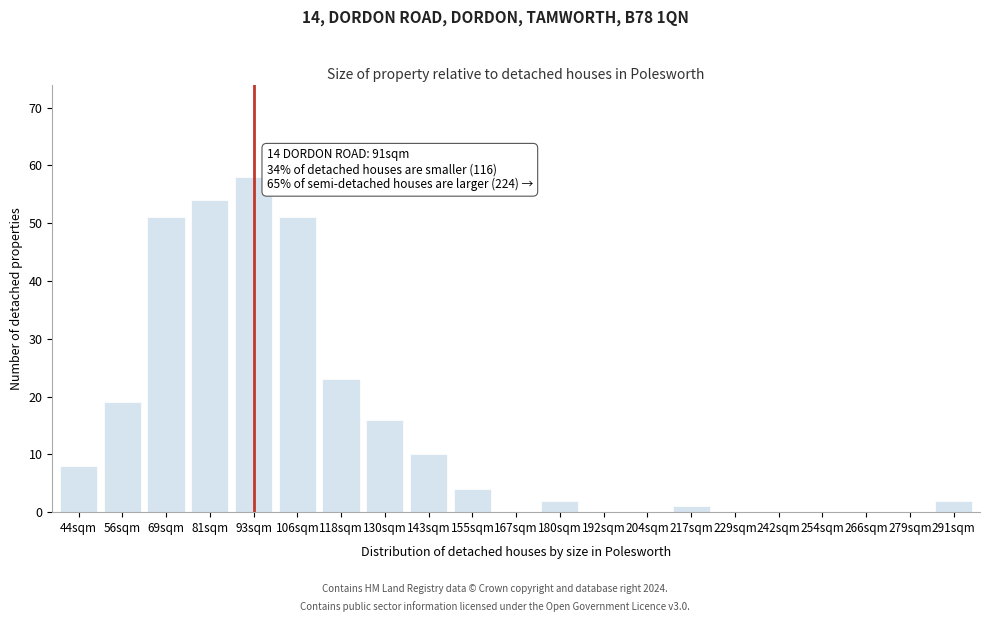

Reading left to right, list all the values displayed in this chart.

44sqm=8	56sqm=19	69sqm=51	81sqm=54	93sqm=58	106sqm=51	118sqm=23	130sqm=16	143sqm=10	155sqm=4	167sqm=0	180sqm=2	192sqm=0	204sqm=0	217sqm=1	229sqm=0	242sqm=0	254sqm=0	266sqm=0	279sqm=0	291sqm=2